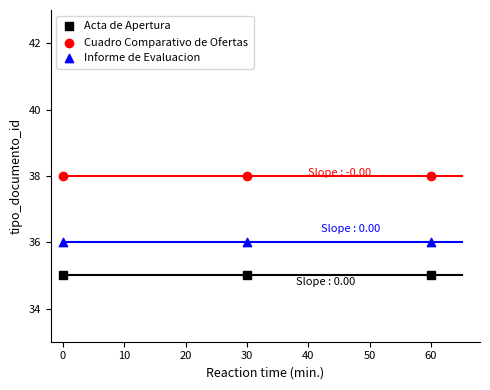

Across all data points, what is the average Y value?

36